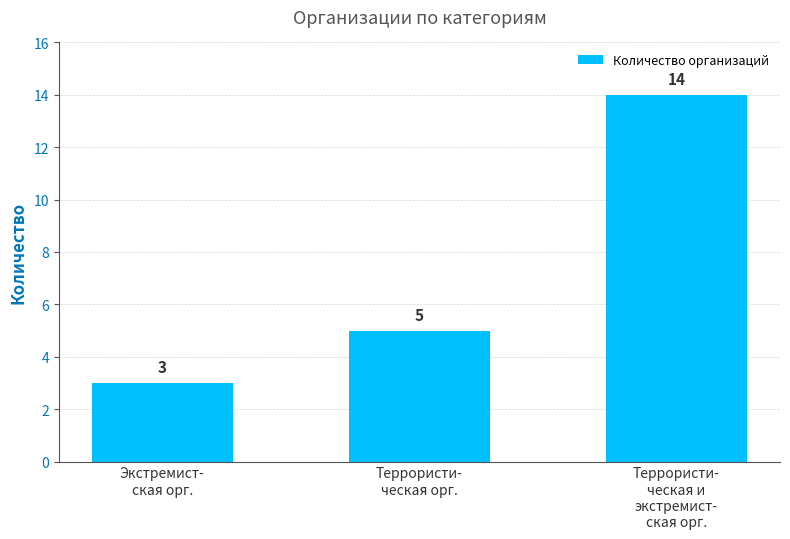

Which category has the lowest value across all series?

Экстремист-
ская орг.